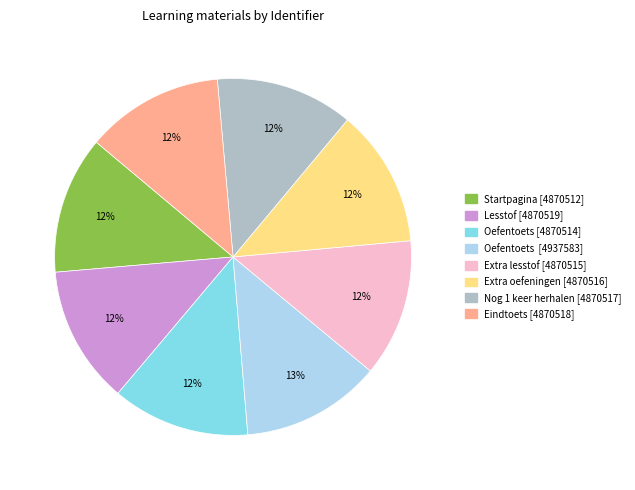

To the nearest percent, what is the average slice percentage?

12%